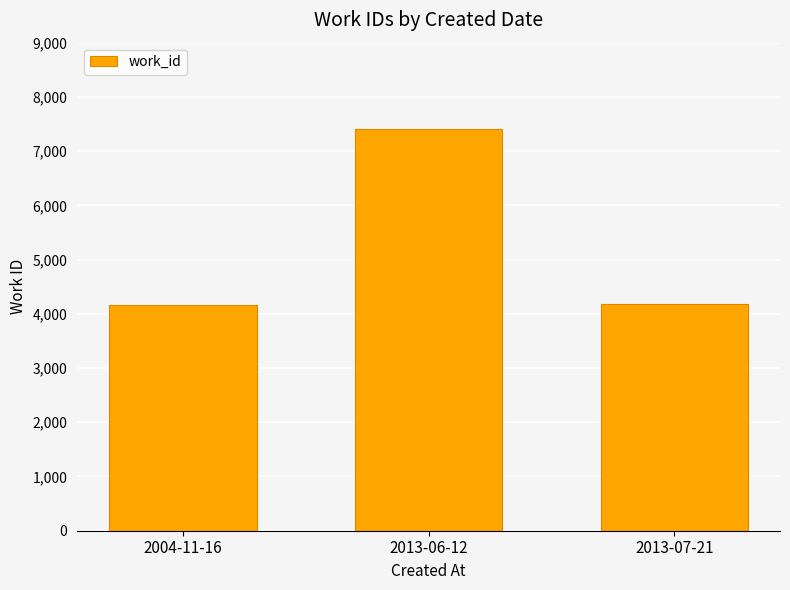

Approximately how many times larger is the value at 2013-07-21 compared to 2004-11-16?

1.0